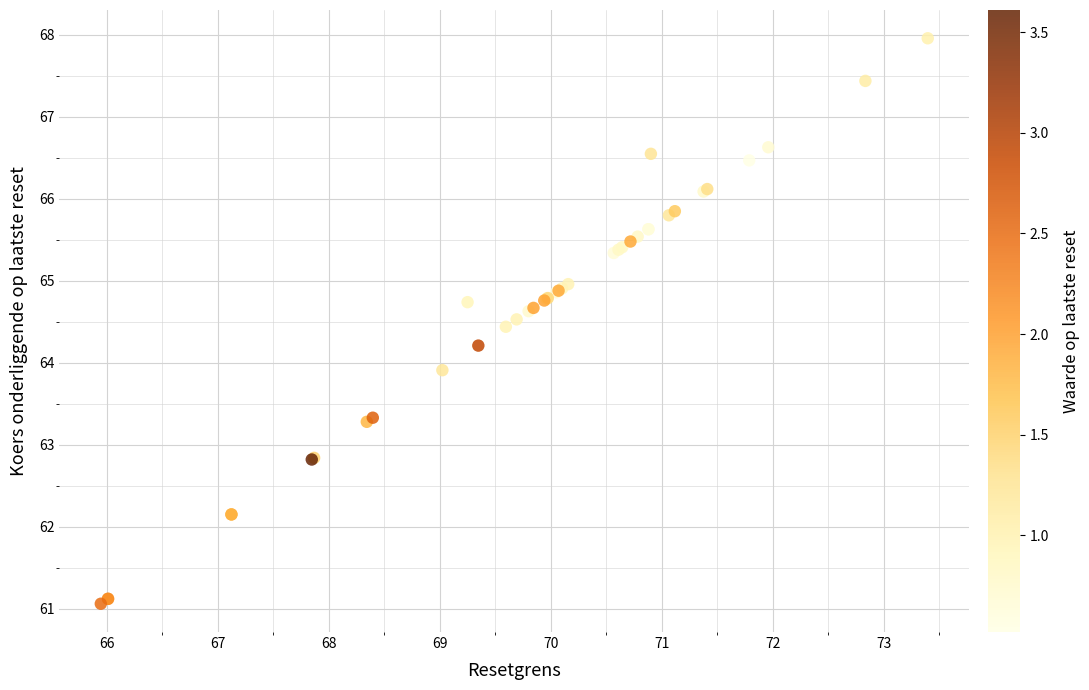

What Y value in the scatter plot is closest to 64?

63.9